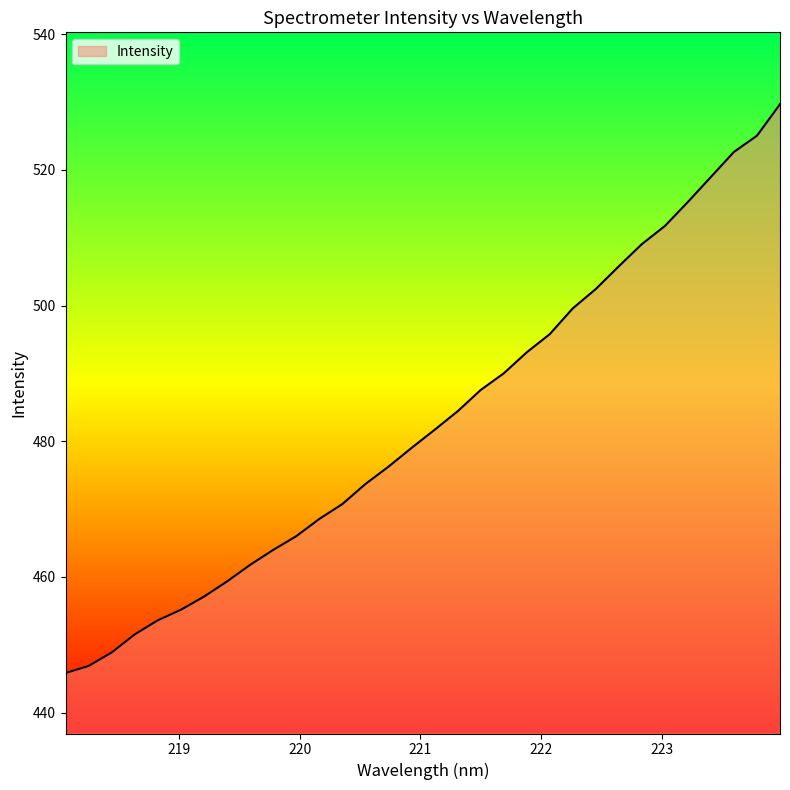

What is the maximum value shown in the chart?

529.7